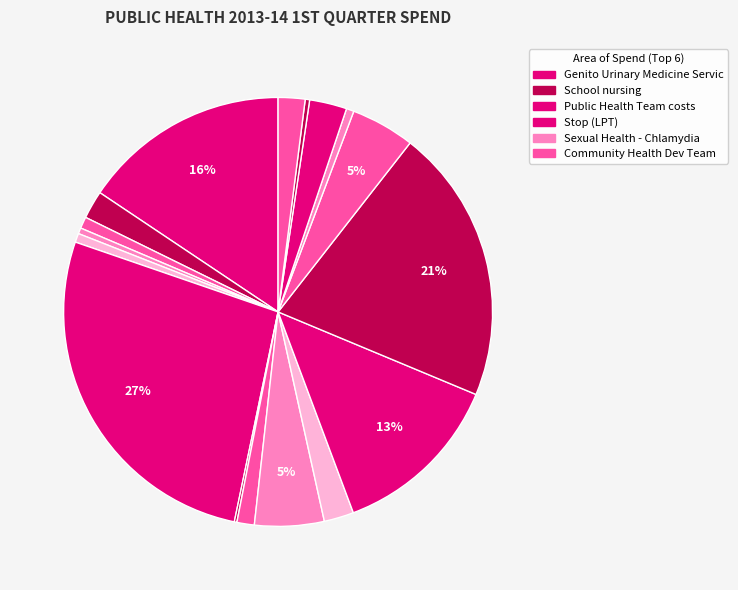

To the nearest percent, what is the difference between the largest and smallest slice percentages?

27%